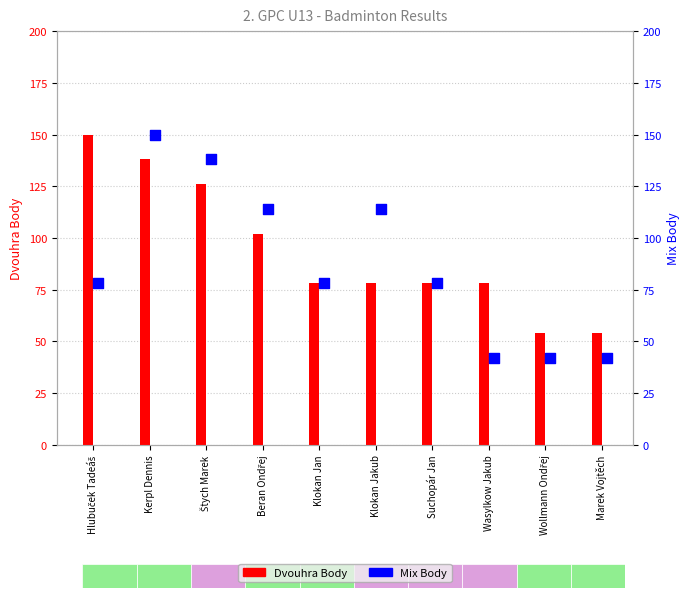

Which series has the largest total across all categories?

Dvouhra Body